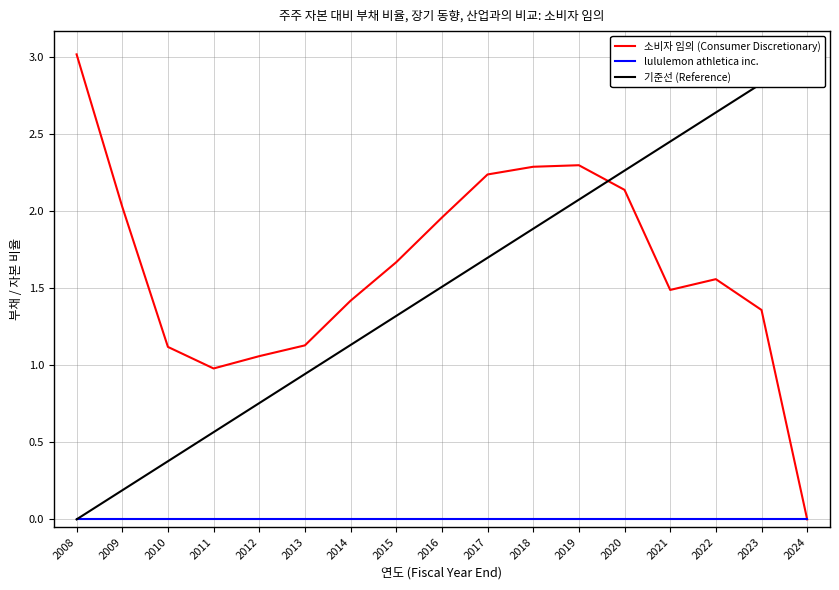

What is the value of the 소비자 임의 (Consumer Discretionary) point at the 11th from the left?

2.3